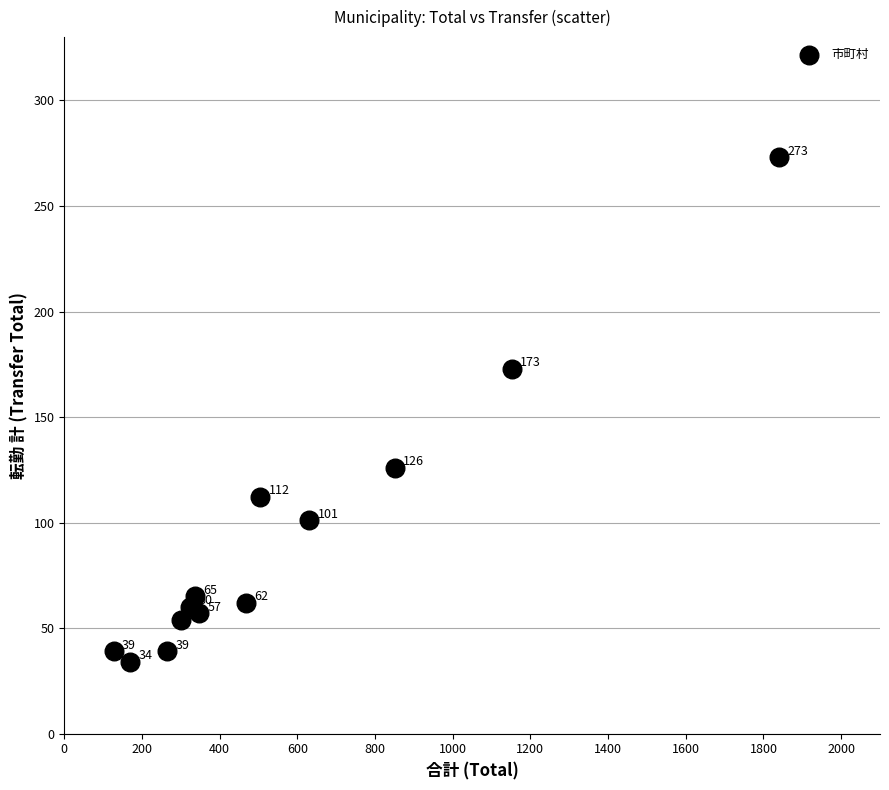

What Y value in the scatter plot is closest to 153?

173